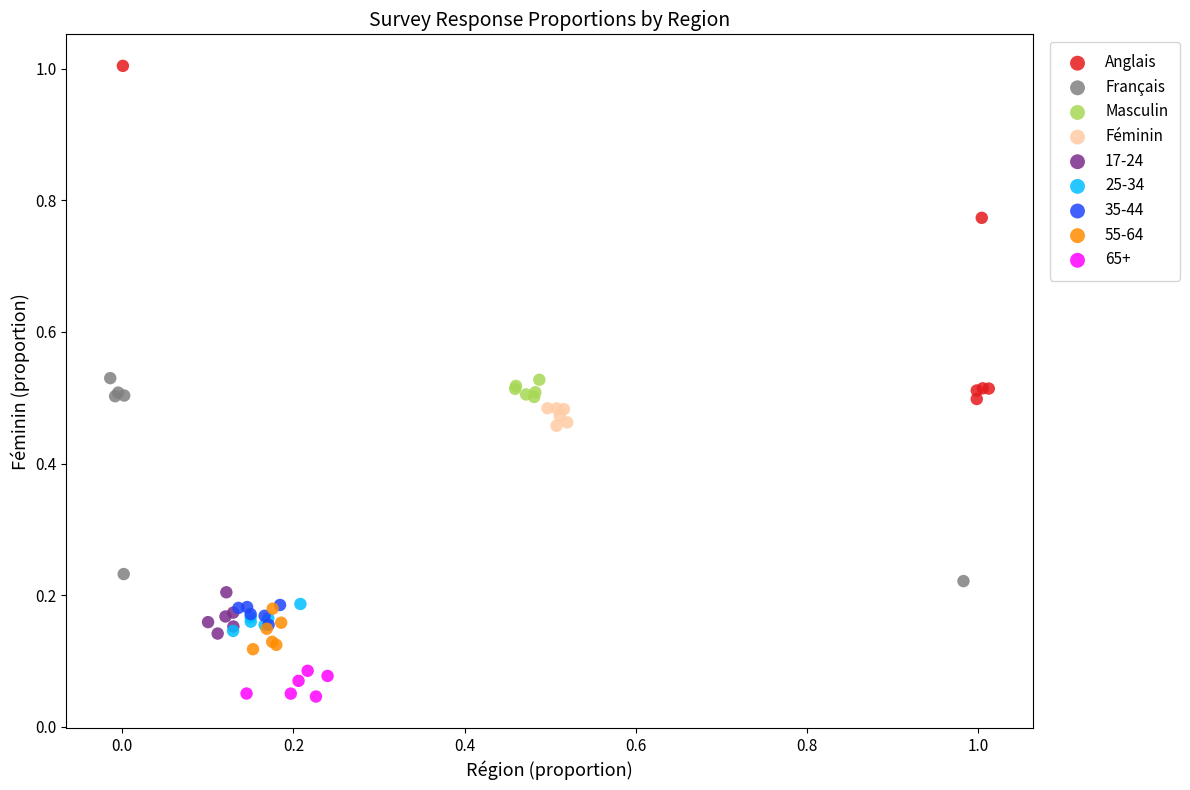

Which series contains the lowest Y value?

65+